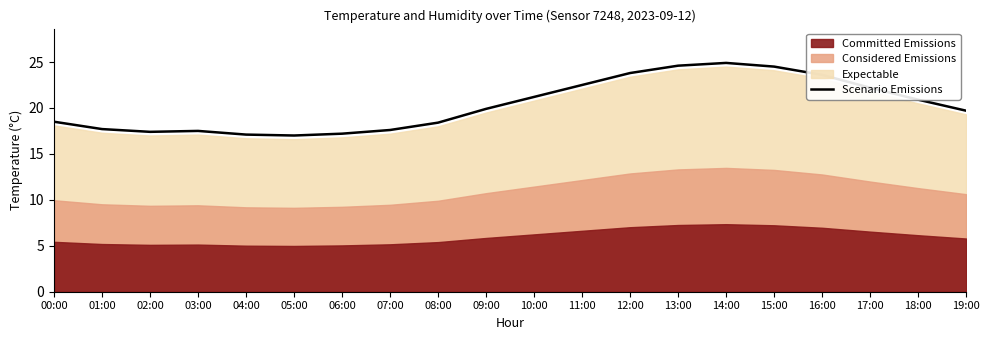

How many interior local valleys (lower than both neighbors) does the data have?

2